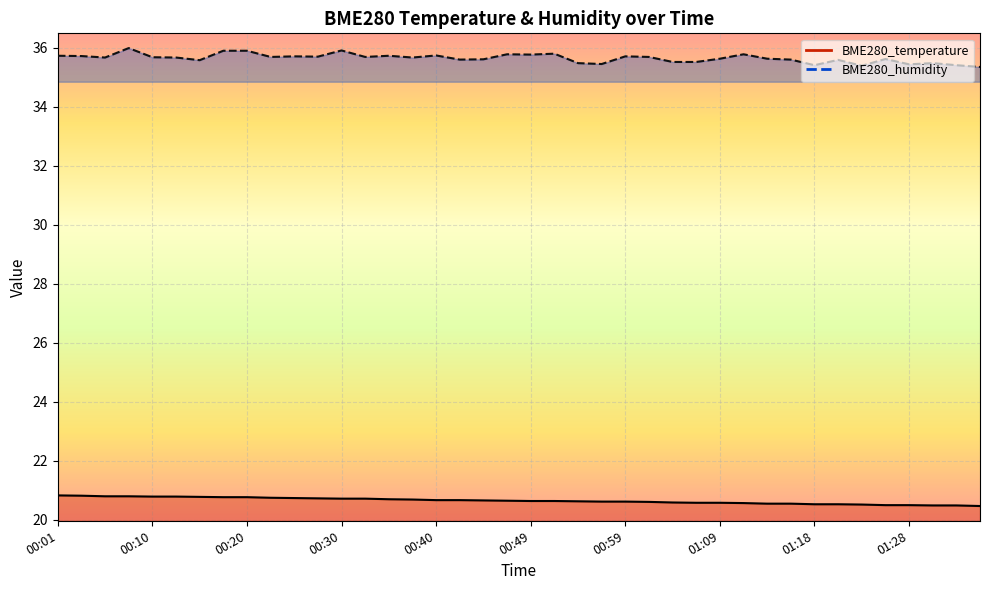

What are all the series names shown in the legend?

BME280_temperature, BME280_humidity